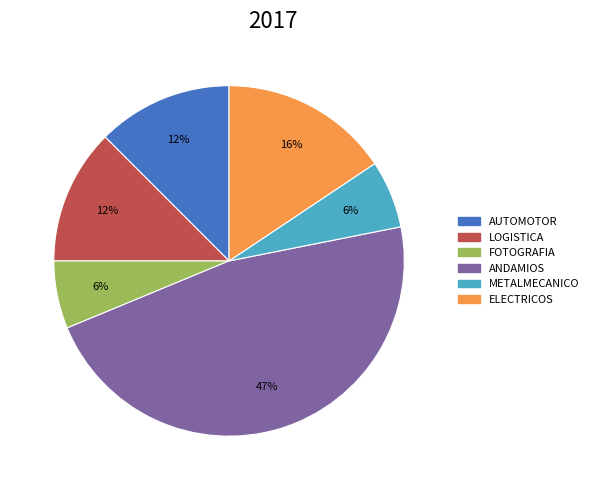

What percentage is the FOTOGRAFIA slice, to the nearest percent?

6%